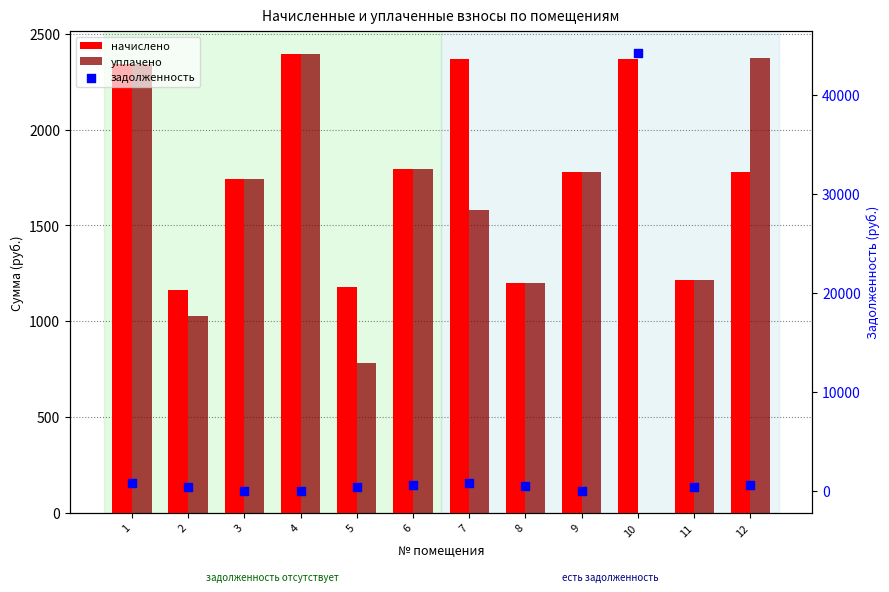

What is the total value across all series at 10?

46604.6